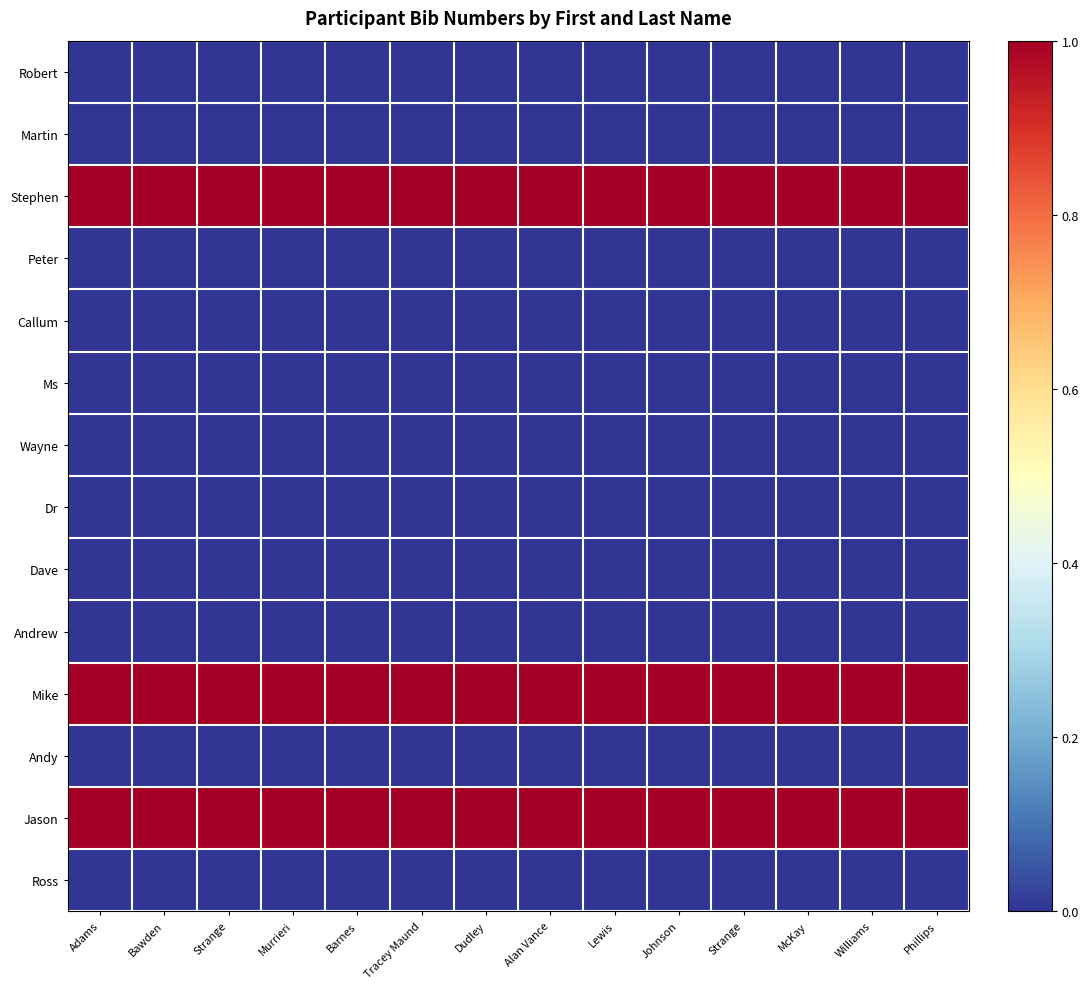

Reading left to right, extract all data points from this chart.

Robert: Adams=0	Bawden=0	Strange=0	Murrieri=0	Barnes=0	Tracey Maund=0	Dudley=0	Alan Vance=0	Lewis=0	Johnson=0	Strange=0	McKay=0	Williams=0	Phillips=0
Martin: Adams=0	Bawden=0	Strange=0	Murrieri=0	Barnes=0	Tracey Maund=0	Dudley=0	Alan Vance=0	Lewis=0	Johnson=0	Strange=0	McKay=0	Williams=0	Phillips=0
Stephen: Adams=1	Bawden=1	Strange=1	Murrieri=1	Barnes=1	Tracey Maund=1	Dudley=1	Alan Vance=1	Lewis=1	Johnson=1	Strange=1	McKay=1	Williams=1	Phillips=1
Peter: Adams=0	Bawden=0	Strange=0	Murrieri=0	Barnes=0	Tracey Maund=0	Dudley=0	Alan Vance=0	Lewis=0	Johnson=0	Strange=0	McKay=0	Williams=0	Phillips=0
Callum: Adams=0	Bawden=0	Strange=0	Murrieri=0	Barnes=0	Tracey Maund=0	Dudley=0	Alan Vance=0	Lewis=0	Johnson=0	Strange=0	McKay=0	Williams=0	Phillips=0
Ms: Adams=0	Bawden=0	Strange=0	Murrieri=0	Barnes=0	Tracey Maund=0	Dudley=0	Alan Vance=0	Lewis=0	Johnson=0	Strange=0	McKay=0	Williams=0	Phillips=0
Wayne: Adams=0	Bawden=0	Strange=0	Murrieri=0	Barnes=0	Tracey Maund=0	Dudley=0	Alan Vance=0	Lewis=0	Johnson=0	Strange=0	McKay=0	Williams=0	Phillips=0
Dr: Adams=0	Bawden=0	Strange=0	Murrieri=0	Barnes=0	Tracey Maund=0	Dudley=0	Alan Vance=0	Lewis=0	Johnson=0	Strange=0	McKay=0	Williams=0	Phillips=0
Dave: Adams=0	Bawden=0	Strange=0	Murrieri=0	Barnes=0	Tracey Maund=0	Dudley=0	Alan Vance=0	Lewis=0	Johnson=0	Strange=0	McKay=0	Williams=0	Phillips=0
Andrew: Adams=0	Bawden=0	Strange=0	Murrieri=0	Barnes=0	Tracey Maund=0	Dudley=0	Alan Vance=0	Lewis=0	Johnson=0	Strange=0	McKay=0	Williams=0	Phillips=0
Mike: Adams=1	Bawden=1	Strange=1	Murrieri=1	Barnes=1	Tracey Maund=1	Dudley=1	Alan Vance=1	Lewis=1	Johnson=1	Strange=1	McKay=1	Williams=1	Phillips=1
Andy: Adams=0	Bawden=0	Strange=0	Murrieri=0	Barnes=0	Tracey Maund=0	Dudley=0	Alan Vance=0	Lewis=0	Johnson=0	Strange=0	McKay=0	Williams=0	Phillips=0
Jason: Adams=1	Bawden=1	Strange=1	Murrieri=1	Barnes=1	Tracey Maund=1	Dudley=1	Alan Vance=1	Lewis=1	Johnson=1	Strange=1	McKay=1	Williams=1	Phillips=1
Ross: Adams=0	Bawden=0	Strange=0	Murrieri=0	Barnes=0	Tracey Maund=0	Dudley=0	Alan Vance=0	Lewis=0	Johnson=0	Strange=0	McKay=0	Williams=0	Phillips=0